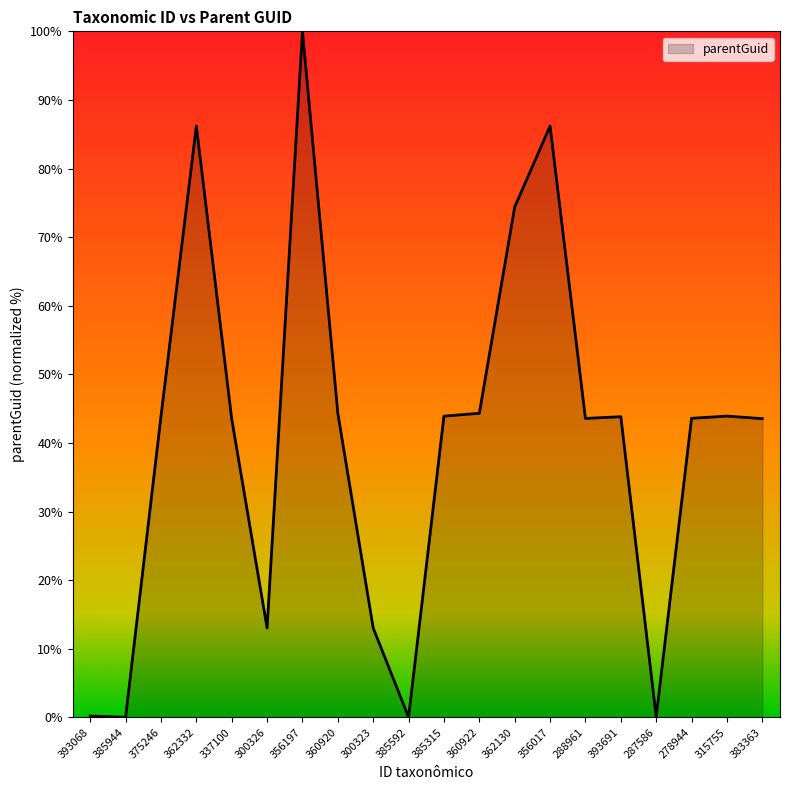

What is the ratio of the value at 385315 to the value at 356017?

0.5